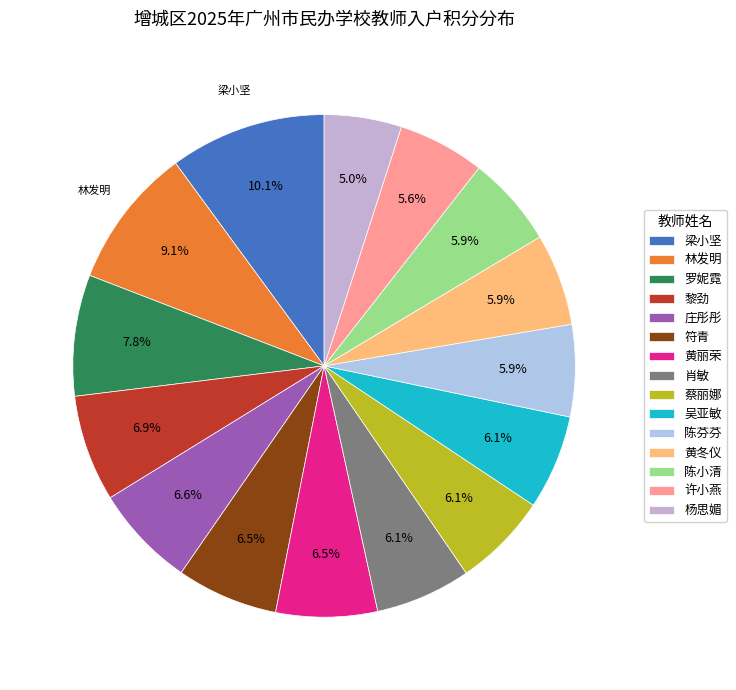

Does 许小燕 represent more than half of the total?

No